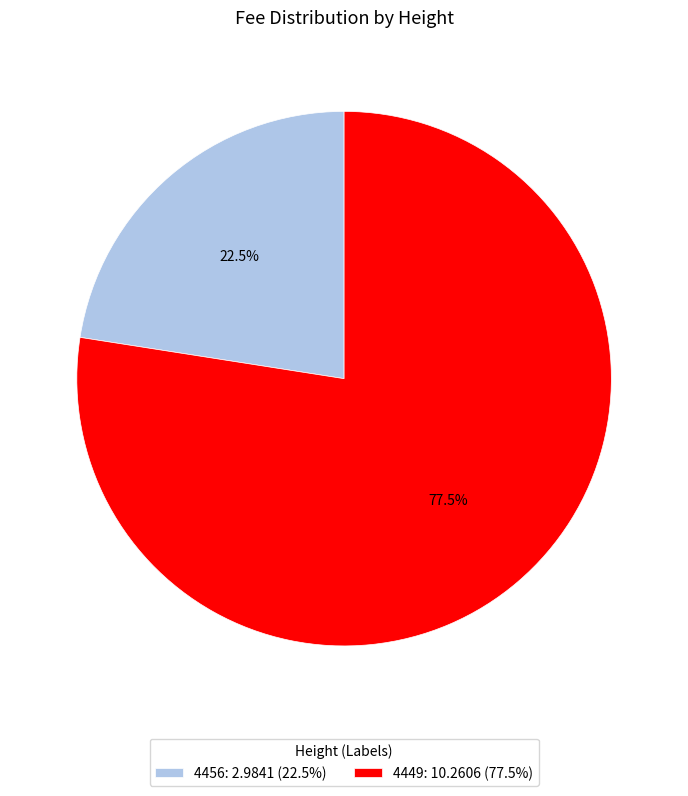

Which category accounts for the majority?

4449